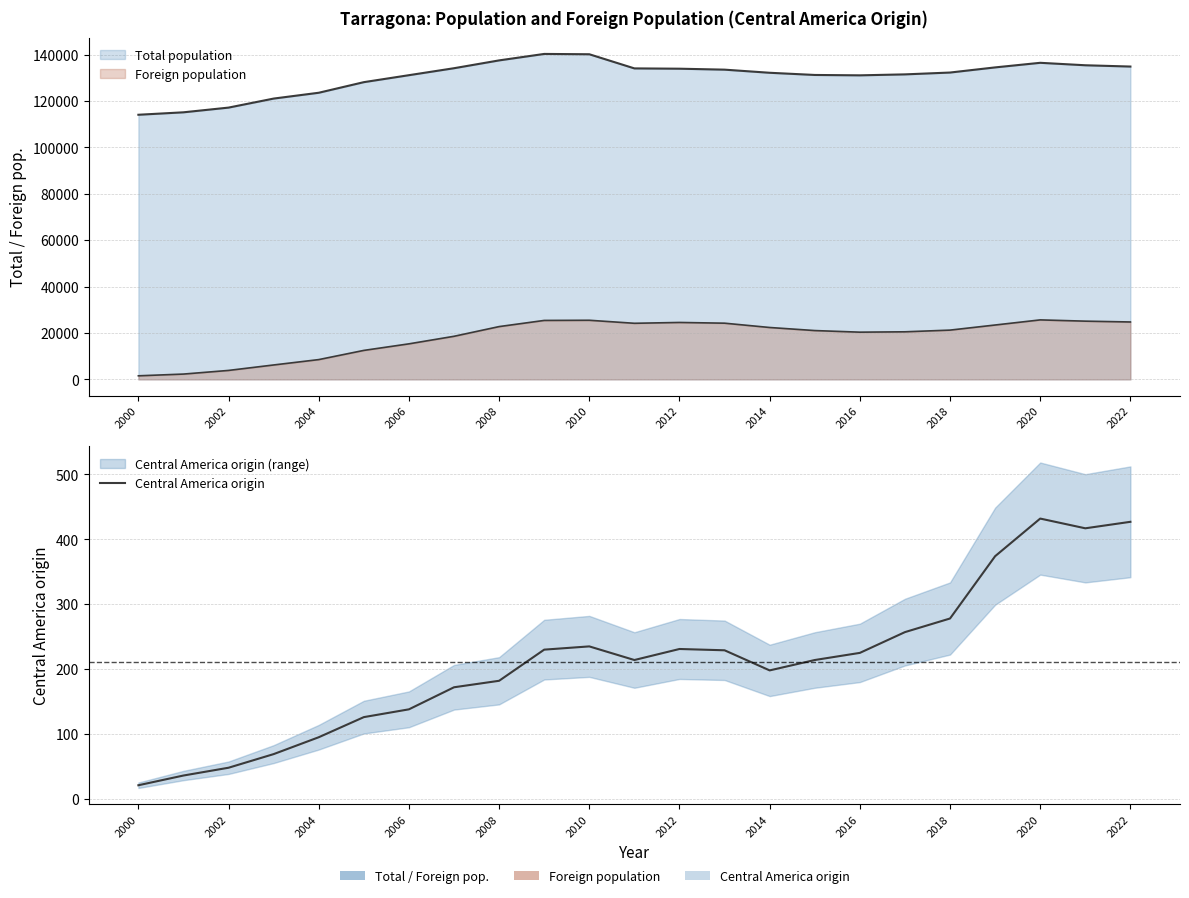

The value at 2018 is 454. True or false?

False